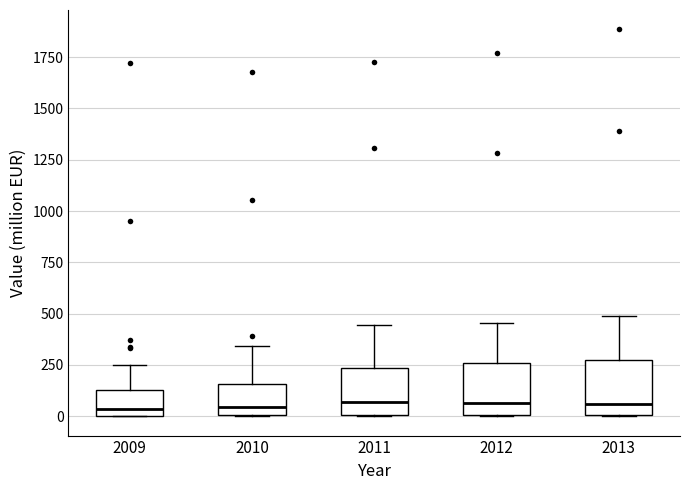

Reading left to right, transcribe this box plot: for each box, give where its median line is, the range the box spans, and where its two whiskers end, as read against the y-axis. The values are not printed on the chart, so give them approximately, as read against the axis.

2009: median 50, box 0 to 150, whiskers 0 to 250
2010: median 50, box 0 to 150, whiskers 0 to 350
2011: median 50, box 0 to 250, whiskers 0 to 450
2012: median 50, box 0 to 250, whiskers 0 to 450
2013: median 50, box 0 to 250, whiskers 0 to 500